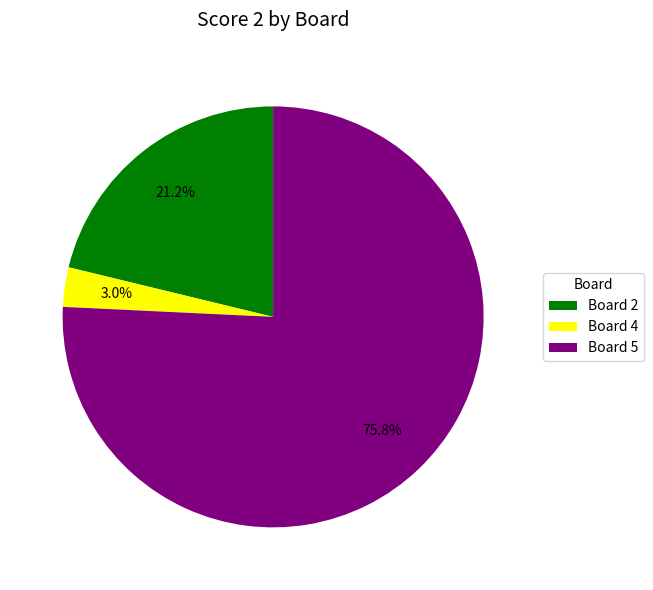

To the nearest percent, what is the average slice percentage?

33%